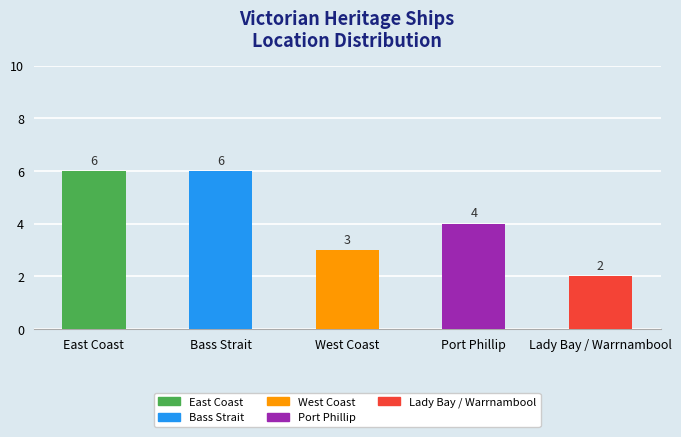

True or false: the data shows 6 at Bass Strait.

True